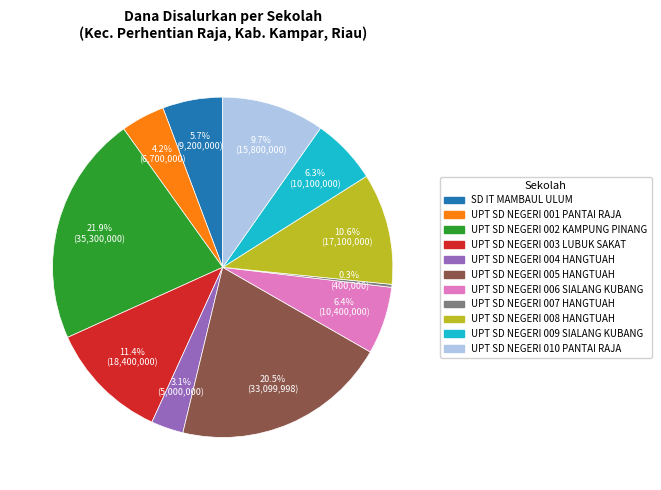

How many segments does this pie chart have?

11